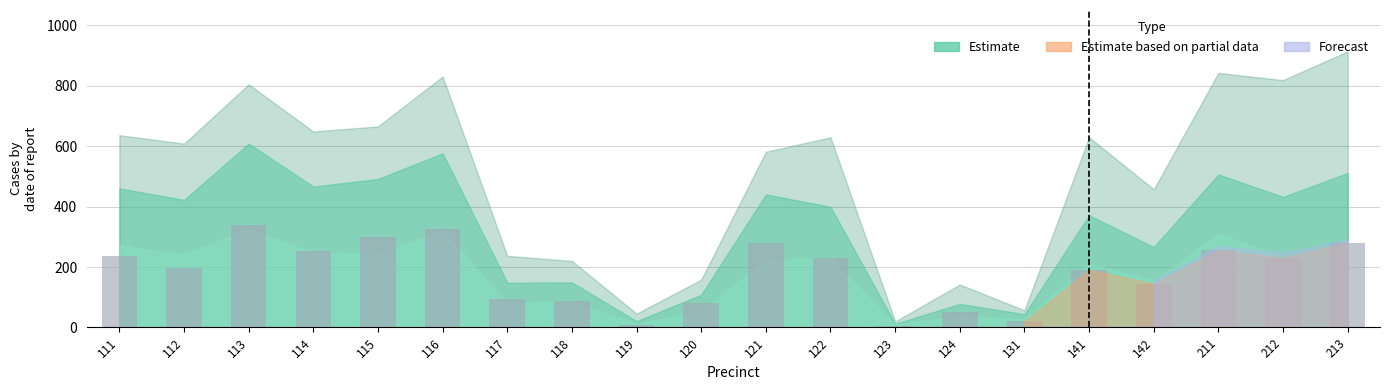

What is the difference between the maximum and second lowest values?

333